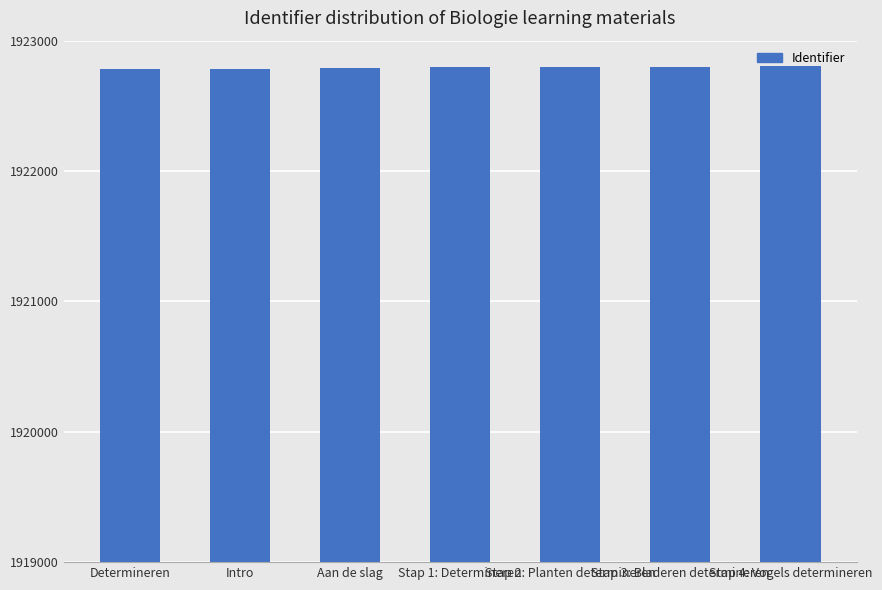

What is the value of the 3rd bar from the left?

1922794